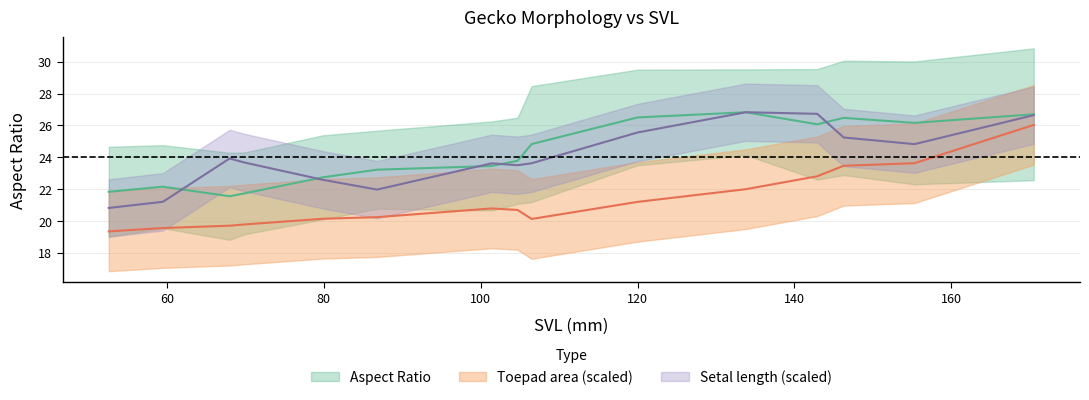

What is the average value of the Setal length series?

24.0